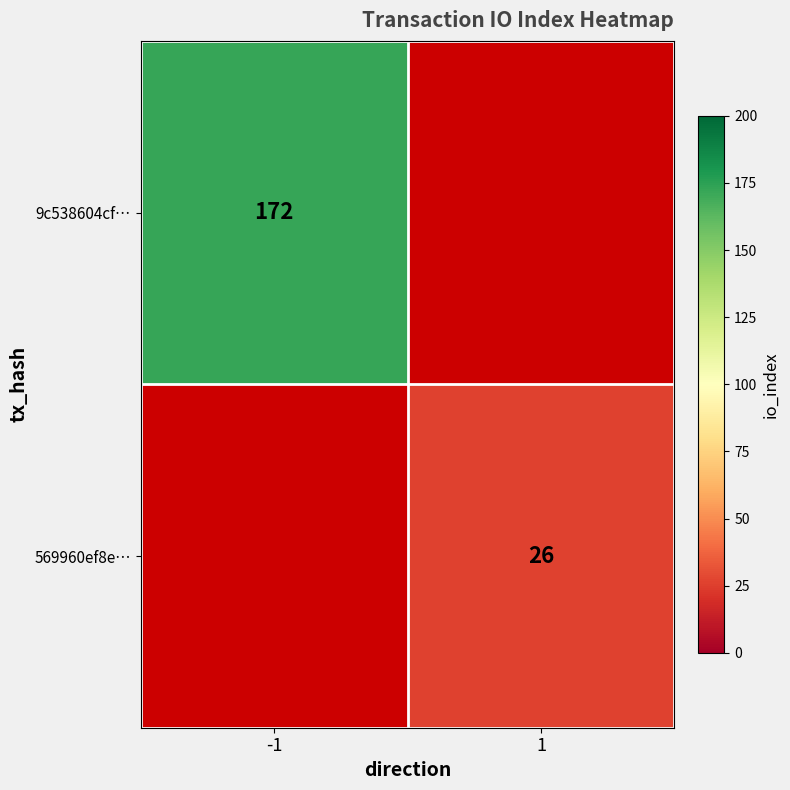

True or false: 9c538604cf… has a value of 172 at -1.

True